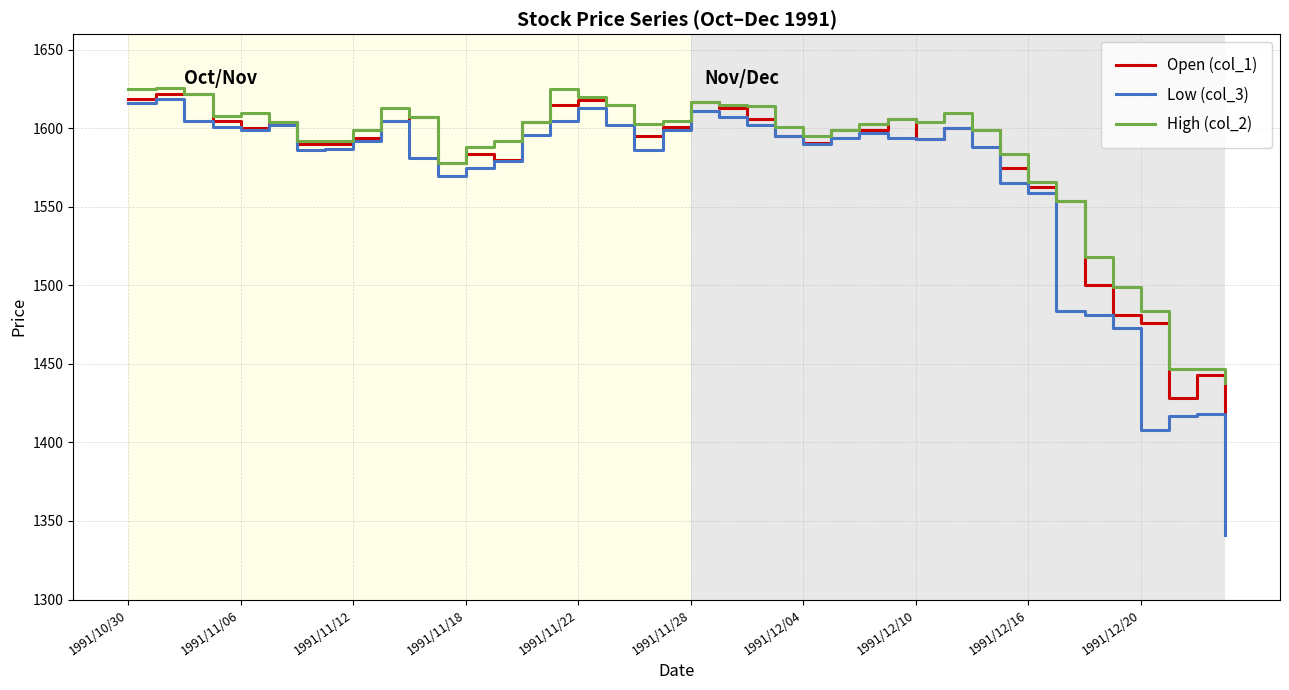

Which series has the widest spread of values?

Low (col_3)